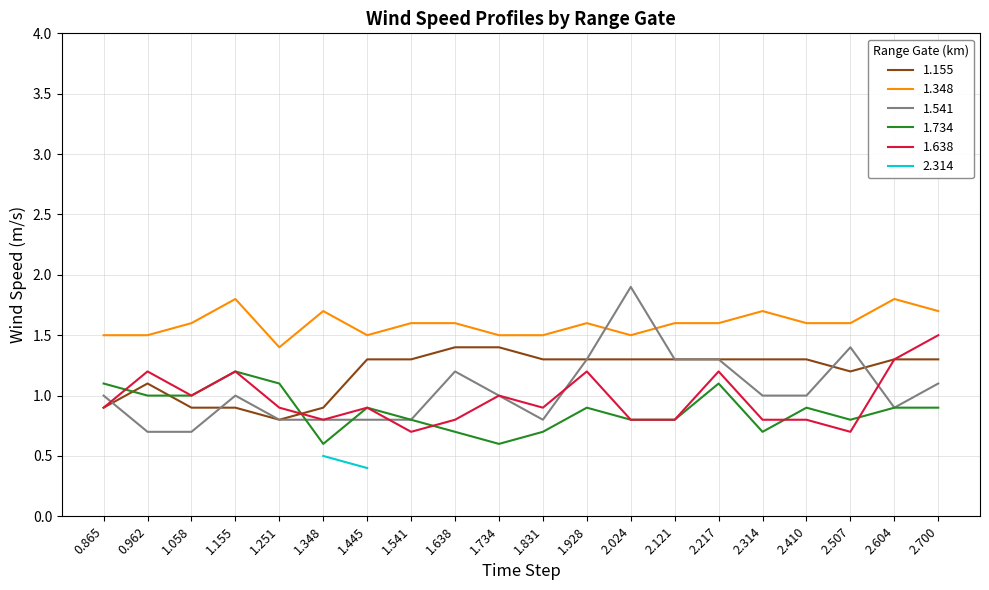

What is the label of the 14th point from the right?

1.445